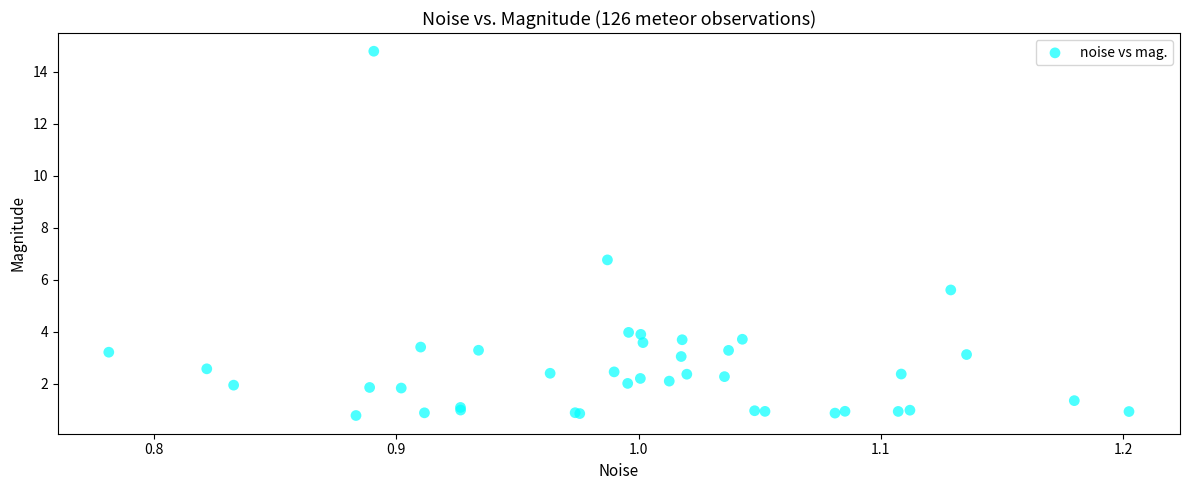

What Y value in the scatter plot is closest to 7?

6.8